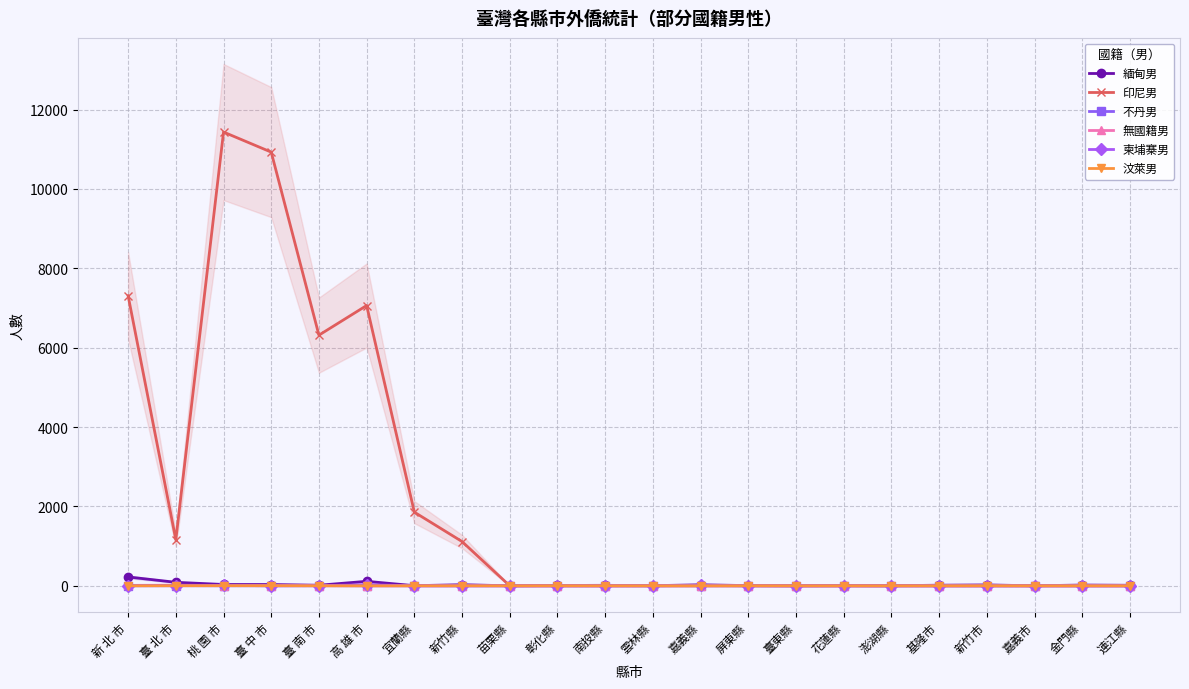

What position from the left is 屏東縣?

14